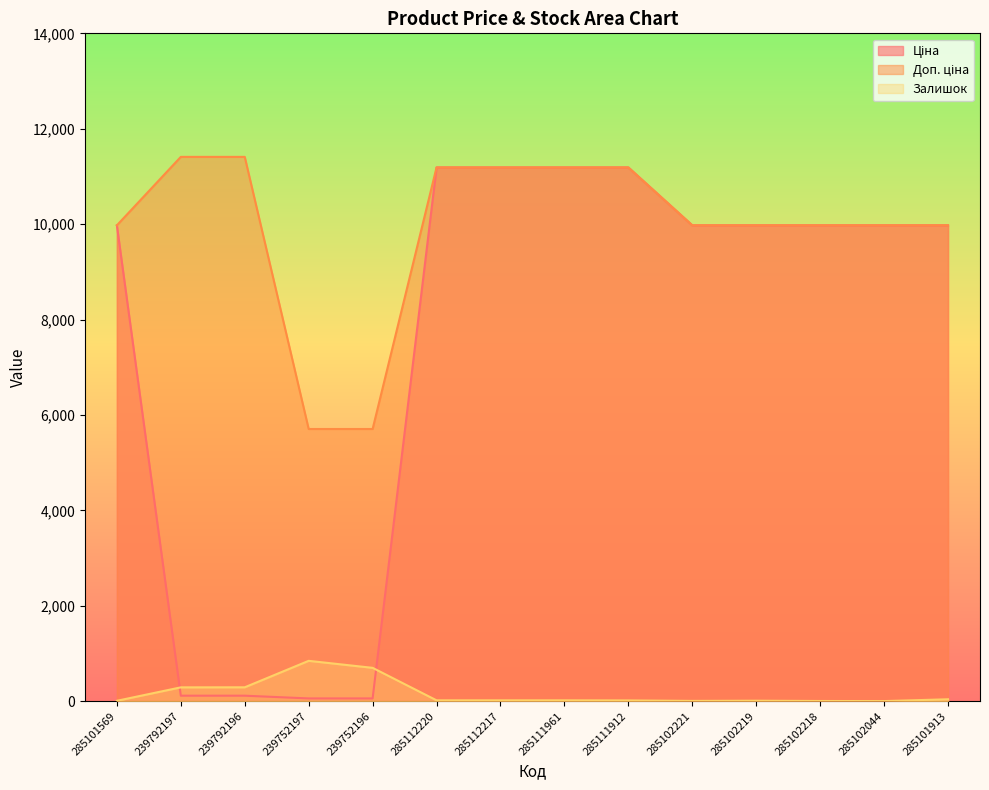

True or false: Доп. ціна and Залишок intersect in this chart.

False